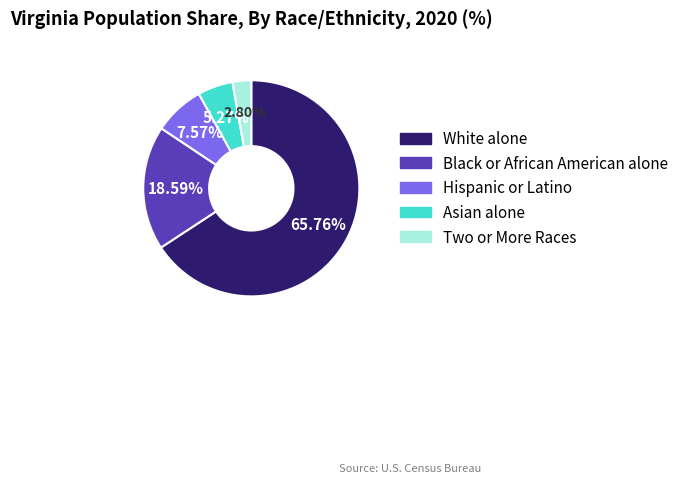

To the nearest percent, what is the combined percentage of White alone and Two or More Races?

69%